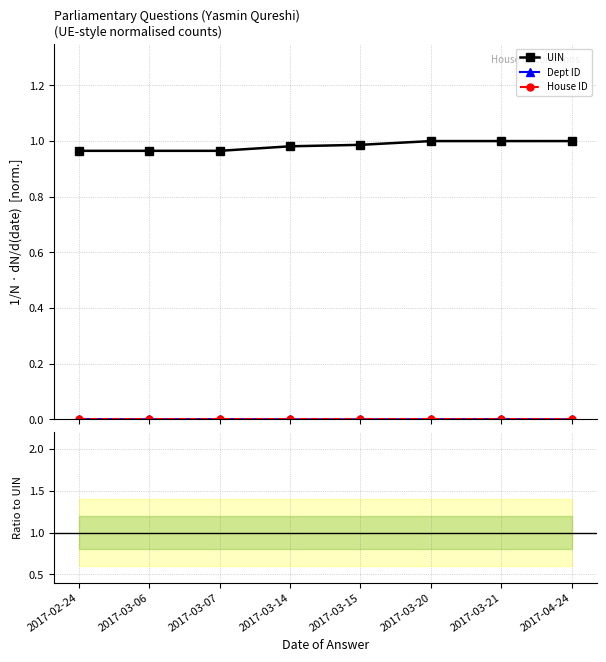

What are all the series names shown in the legend?

UIN, Dept ID, House ID